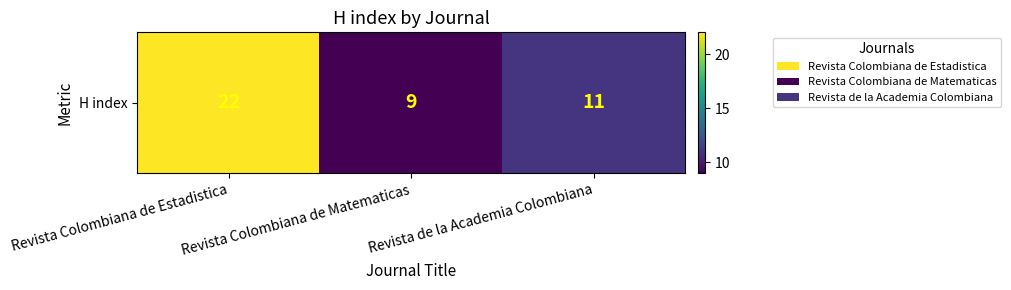

At which label does the data first exceed 11?

Revista Colombiana de Estadistica